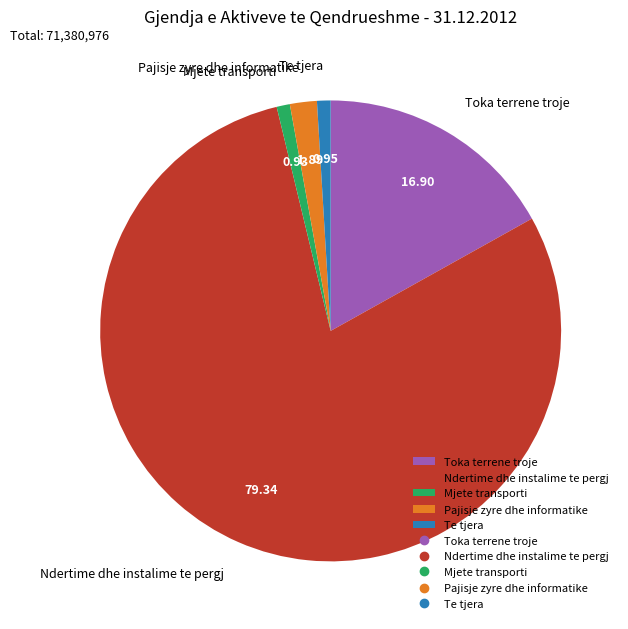

Is it true that Pajisje zyre dhe informatike is 2% of the pie?

True